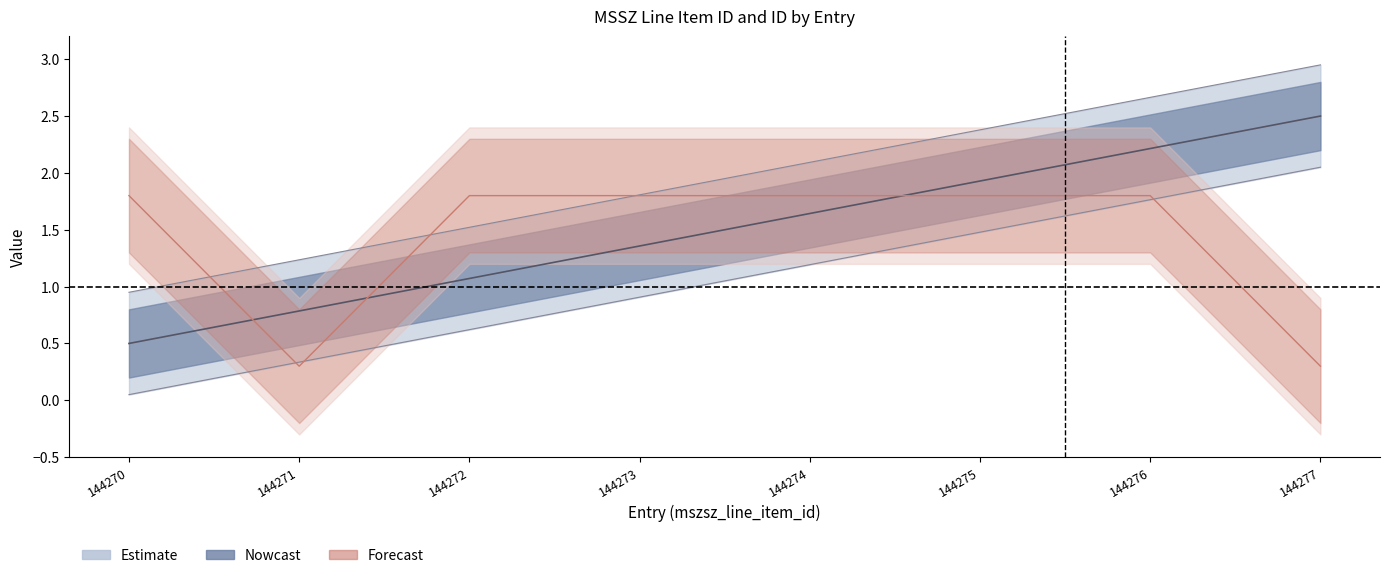

Read the id value at 144272.

1.8